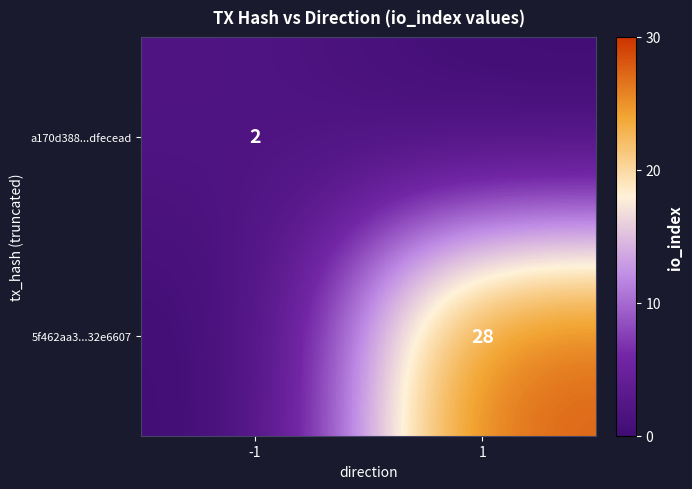

The a170d388...dfecead series shows 2 at -1. True or false?

True